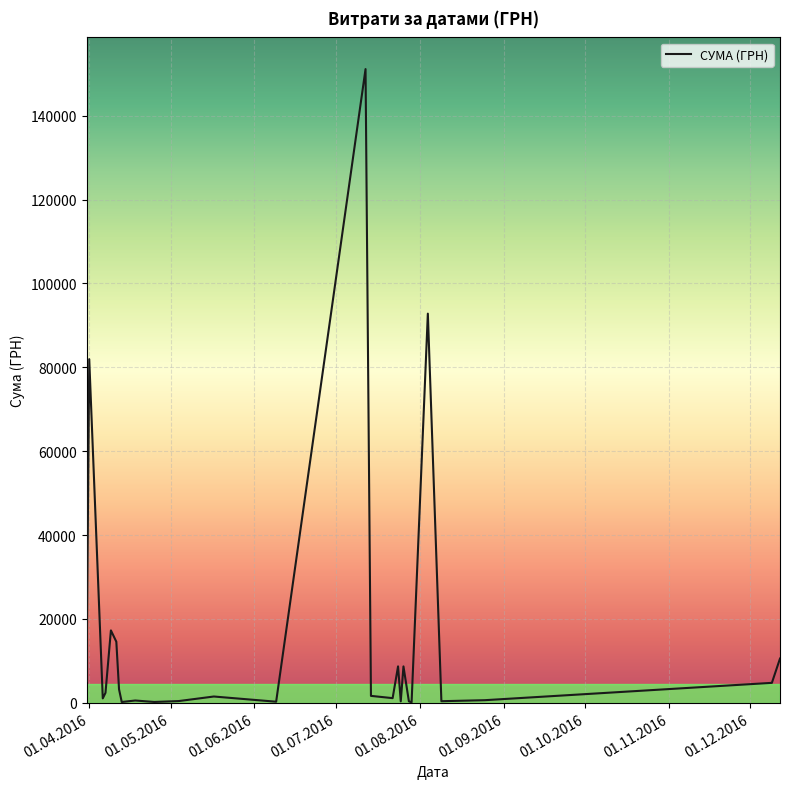

What is the difference between the second highest and minimum values?

92692.8